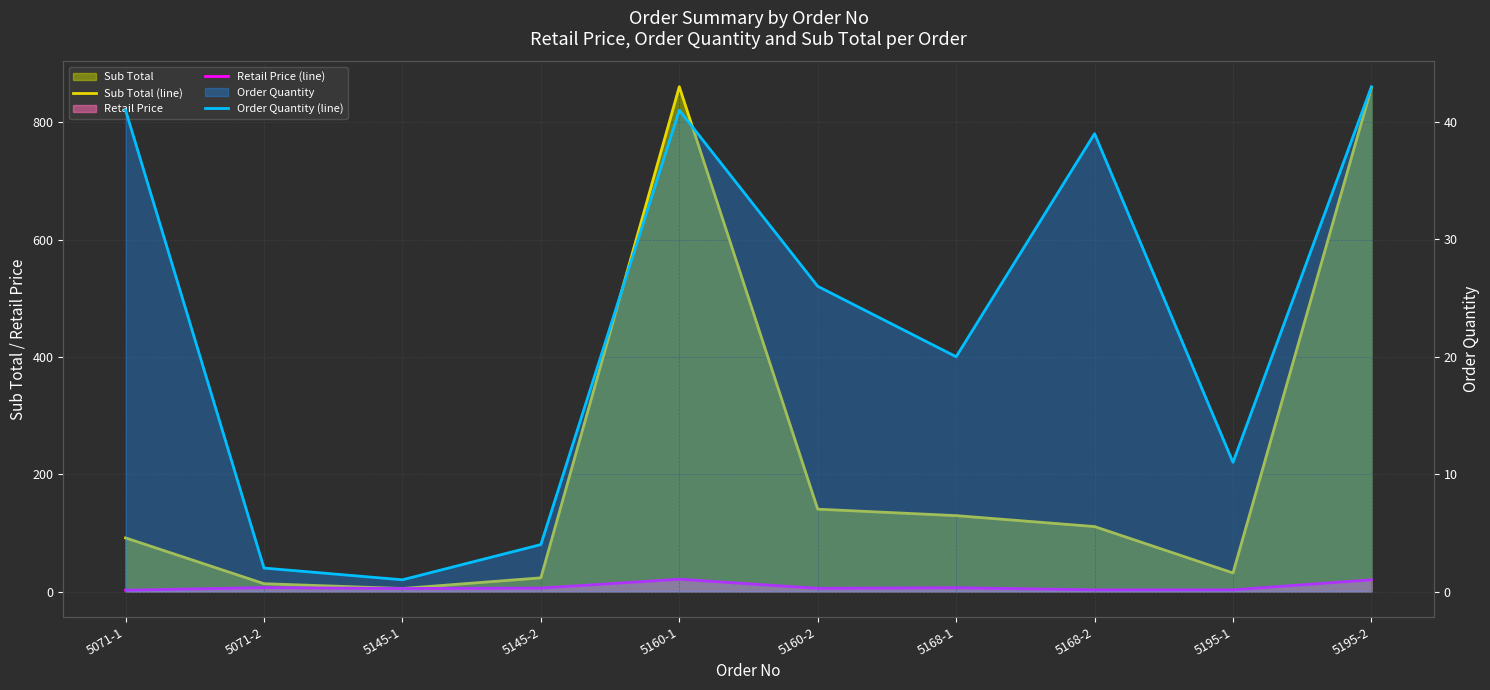

What position from the left is 5160-1?

5